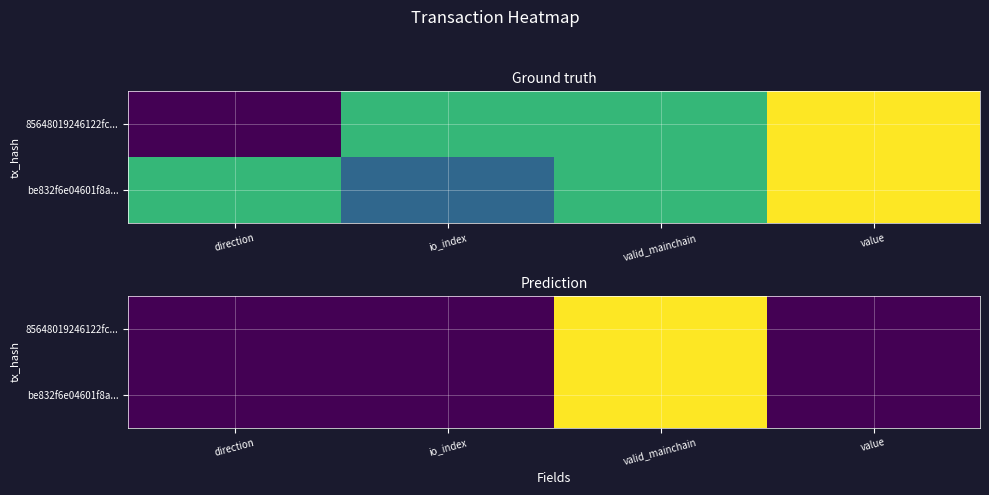

How many values in the be832f6e04601f8a... series exceed 2?

1